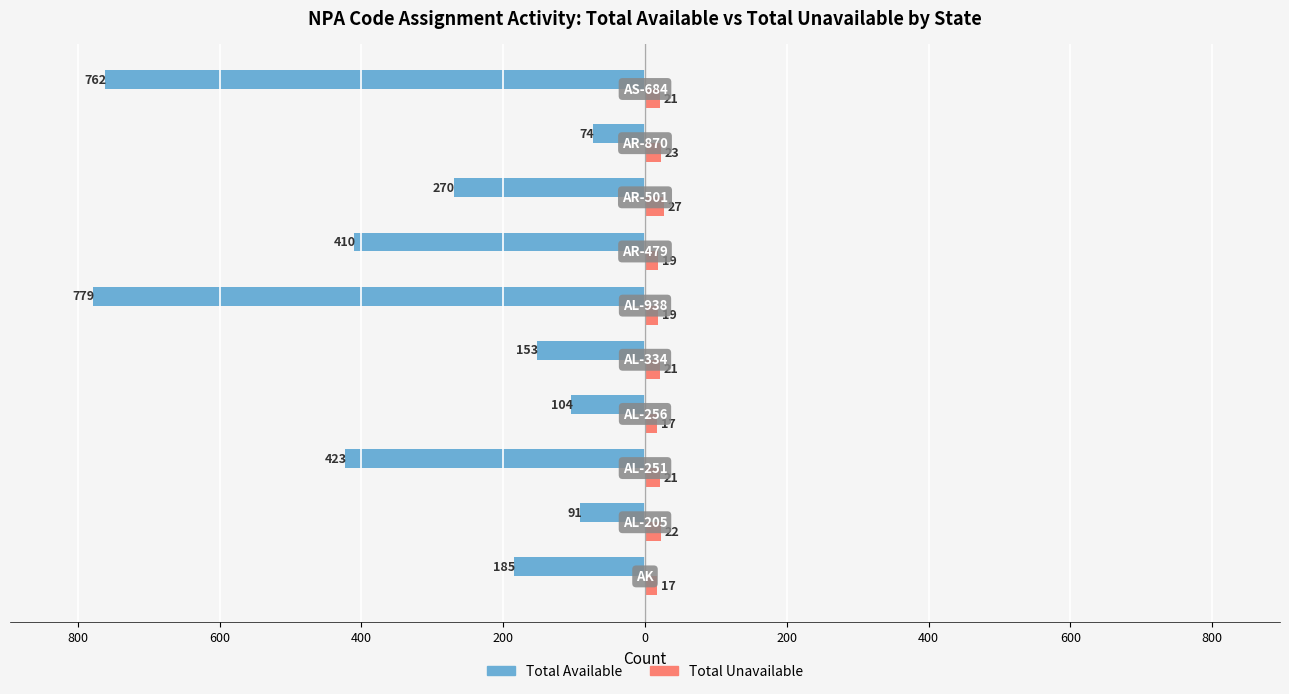

What are all the series names shown in the legend?

Total Available, Total Unavailable